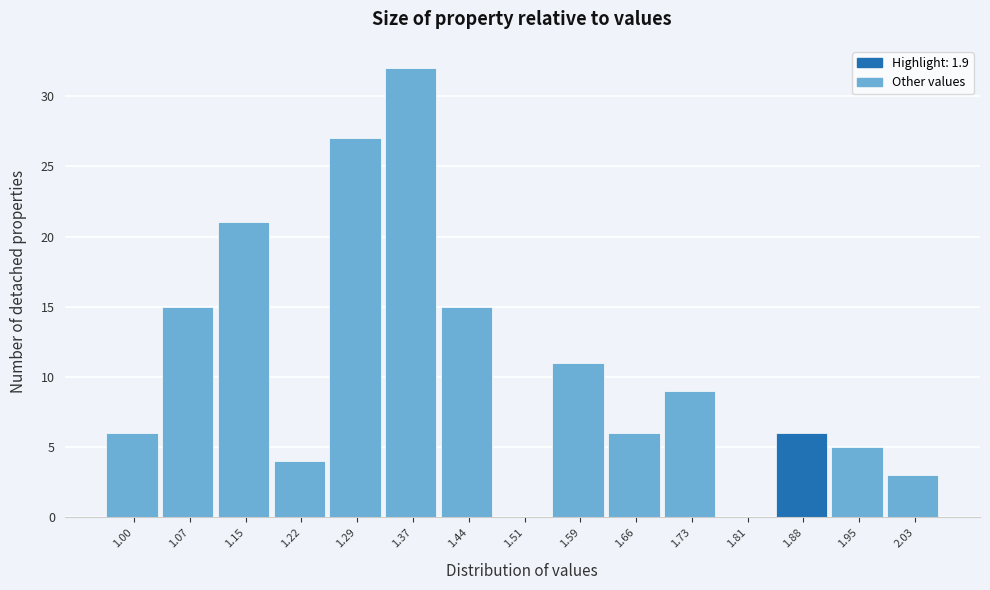

Reading left to right, extract all data points from this chart.

1.00=6	1.07=15	1.15=21	1.22=4	1.29=27	1.37=32	1.44=15	1.51=0	1.59=11	1.66=6	1.73=9	1.81=0	1.88=6	1.95=5	2.03=3